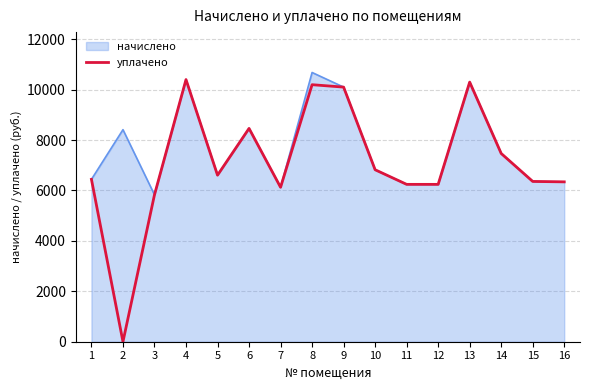

Rank the series by their average value, from highest to lowest.

начислено, уплачено